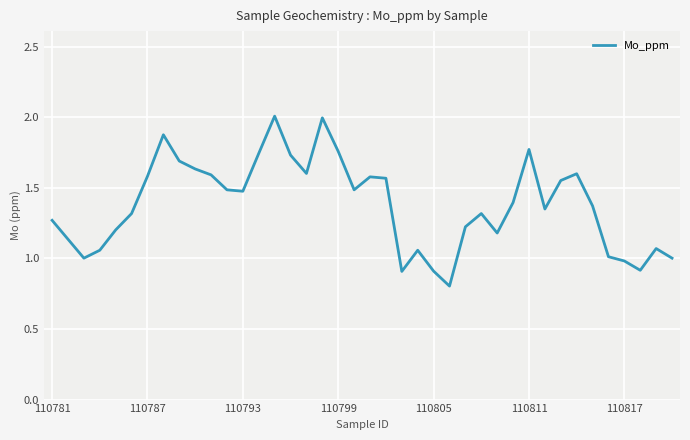

What is the difference between the maximum and minimum values?

1.2